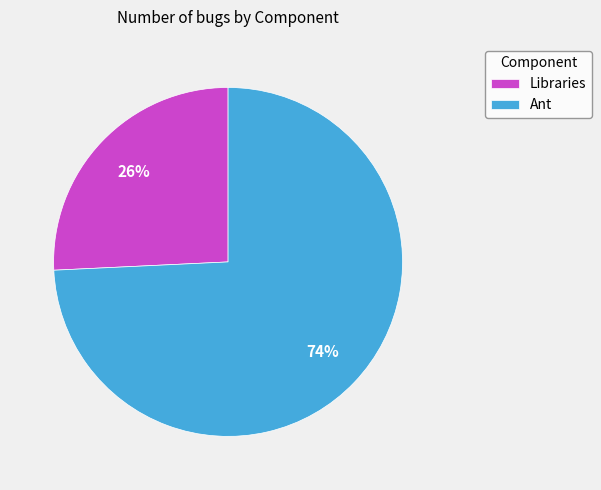

Rank the categories by value from highest to lowest.

Ant, Libraries